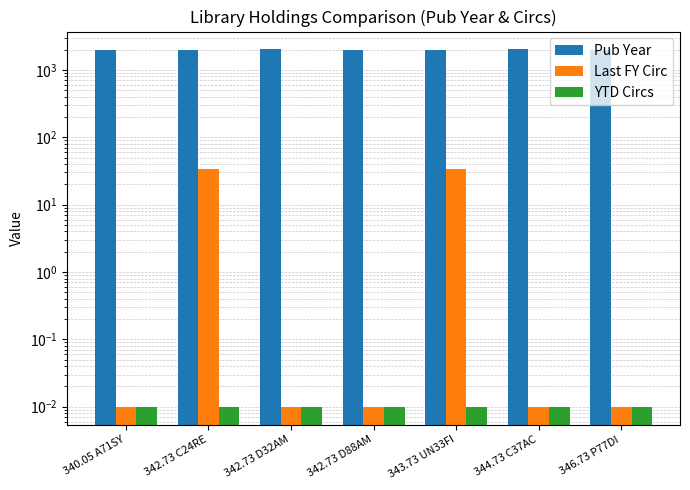

Are the bars horizontal?

No